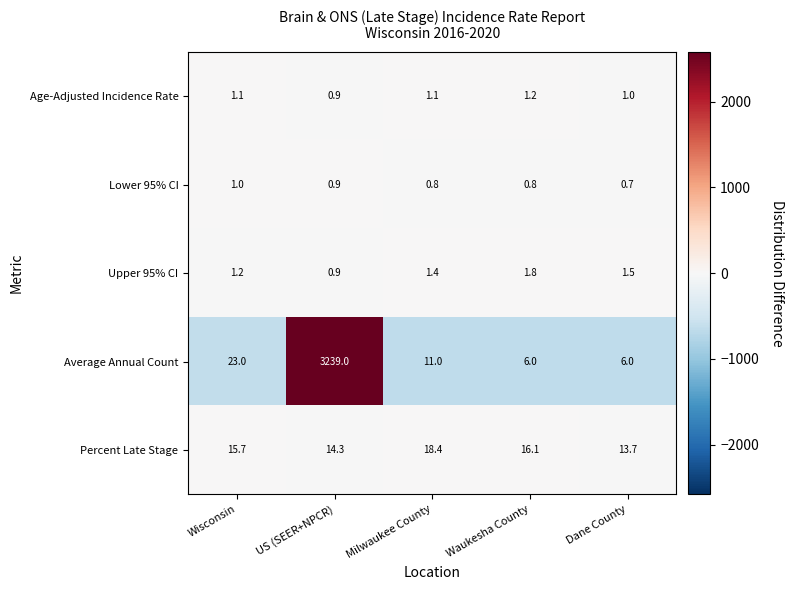

Which label corresponds to the smallest value in the chart?

Dane County